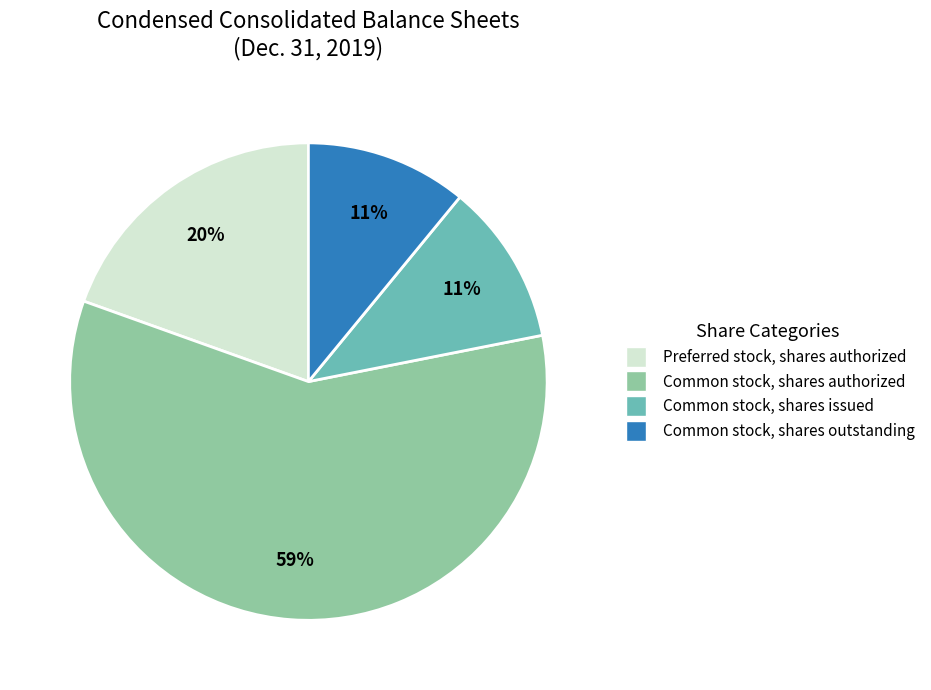

Which category has the biggest portion of the pie?

Common stock, shares authorized